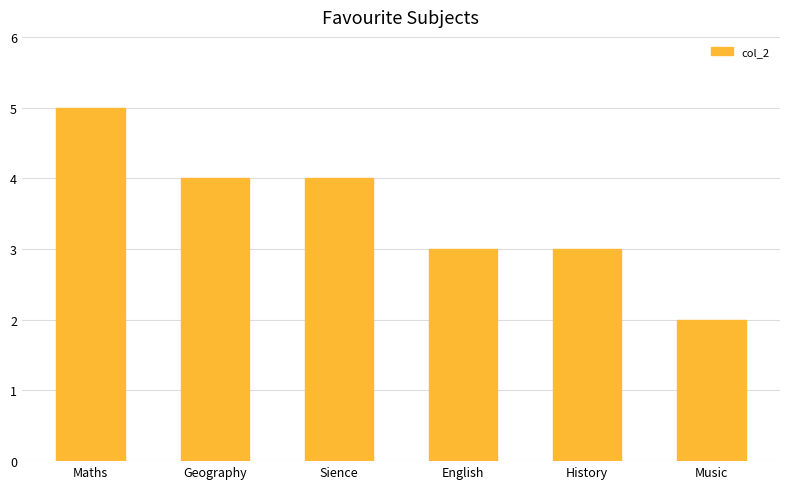

Is it true that the value at Maths is 2?

False